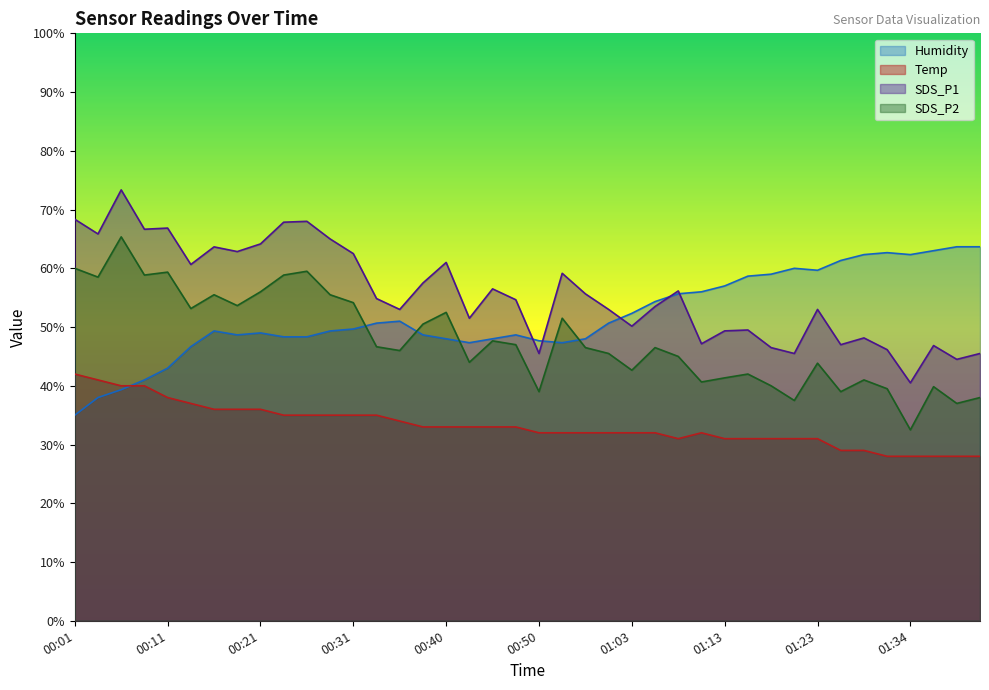

Reading left to right, list all the values displayed in this chart.

Temp: 42.0	41.0	40.0	40.0	38.0	37.0	36.0	36.0	36.0	35.0	35.0	35.0	35.0	35.0	34.0	33.0	33.0	33.0	33.0	33.0	32.0	32.0	32.0	32.0	32.0	32.0	31.0	32.0	31.0	31.0	31.0	31.0	31.0	29.0	29.0	28.0	28.0	28.0	28.0	28.0
Humidity: 35.0	38.0	39.3	41.0	43.0	46.7	49.3	48.7	49.0	48.3	48.3	49.3	49.7	50.7	51.0	48.7	48.0	47.3	48.0	48.7	47.7	47.3	48.0	50.7	52.3	54.3	55.7	56.0	57.0	58.7	59.0	60.0	59.7	61.3	62.3	62.7	62.3	63.0	63.7	63.7
SDS_P1: 68.4	65.9	73.4	66.6	66.9	60.6	63.7	62.9	64.1	67.8	68.0	65.0	62.5	54.9	53.0	57.5	61.0	51.5	56.5	54.6	45.5	59.1	55.6	53.0	50.2	53.5	56.1	47.1	49.4	49.5	46.5	45.5	53.0	47.0	48.1	46.2	40.5	46.9	44.5	45.5
SDS_P2: 60.0	58.5	65.3	58.9	59.4	53.1	55.5	53.6	56.0	58.9	59.5	55.5	54.1	46.6	46.0	50.5	52.5	44.0	47.7	47.0	39.0	51.5	46.5	45.5	42.7	46.5	45.0	40.6	41.3	42.0	40.0	37.5	43.9	39.0	41.0	39.5	32.5	39.8	37.0	38.0